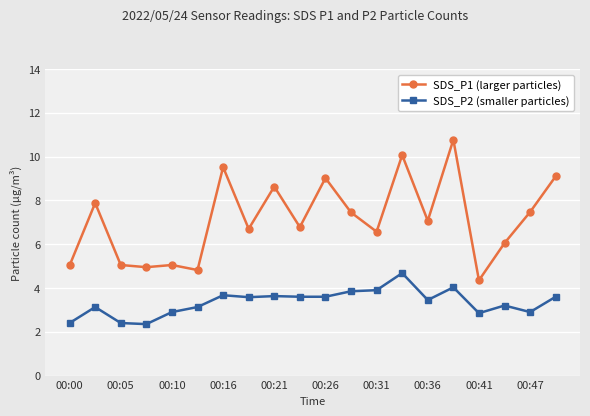

What is the greatest value displayed?

10.8